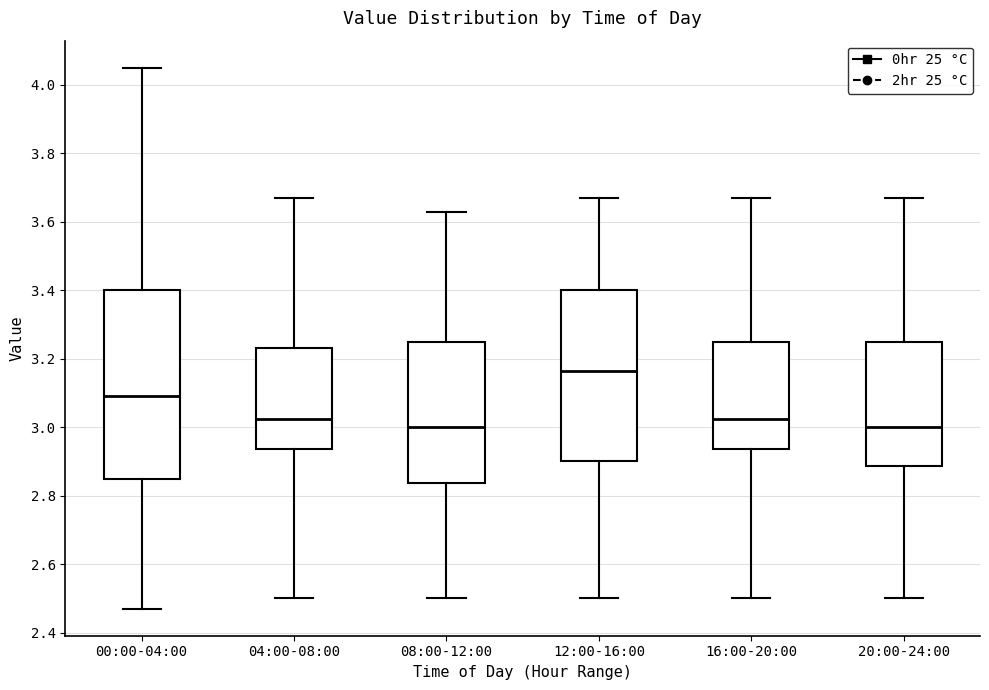

Where is the upper edge of the box for 16:00-20:00 on the y-axis? The values are not printed on the chart, so give them approximately, as read against the axis.

3.26